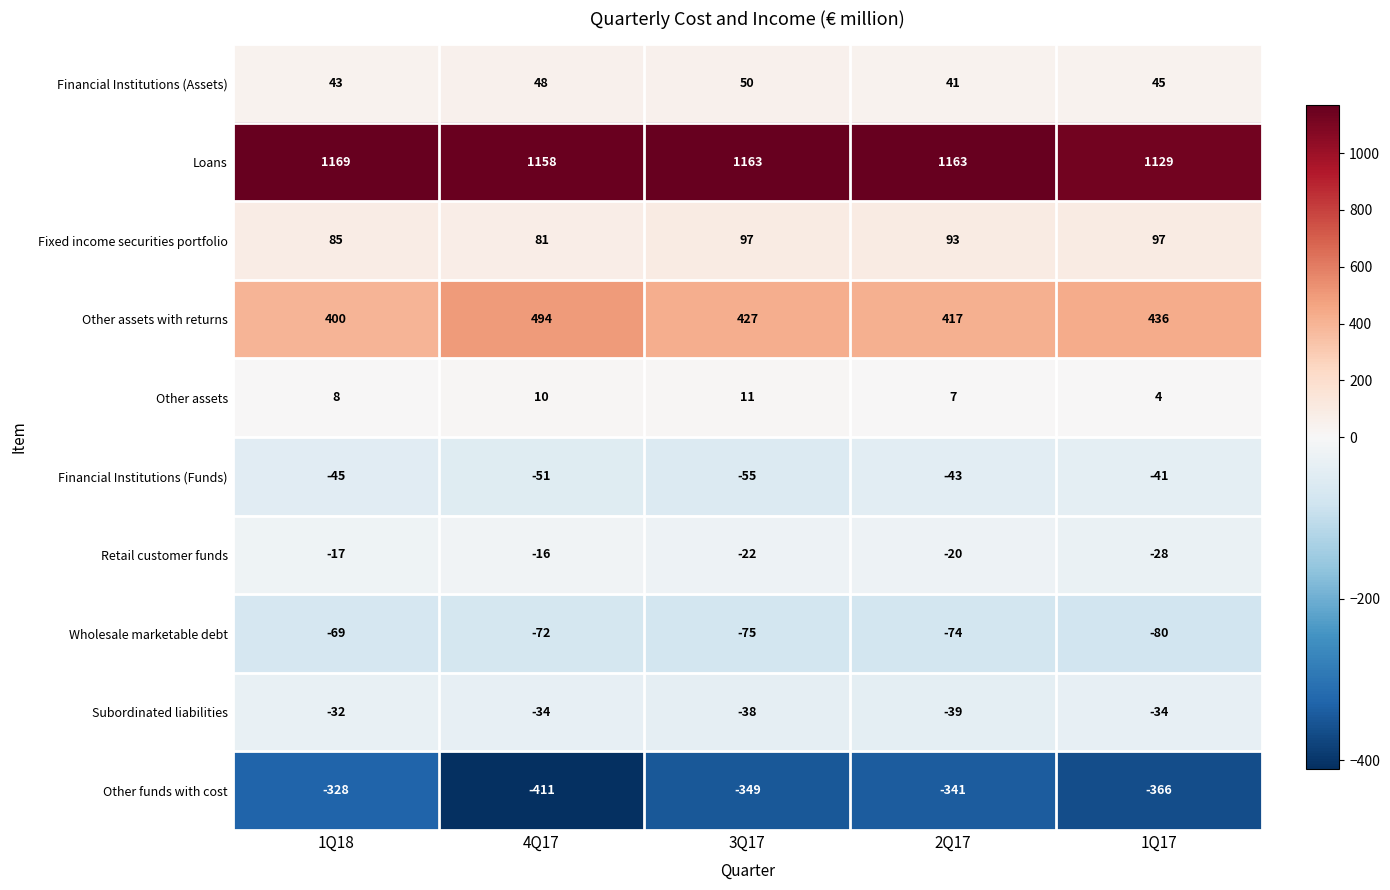

What is the difference between the maximum and second lowest values in the Other assets with returns series?

77